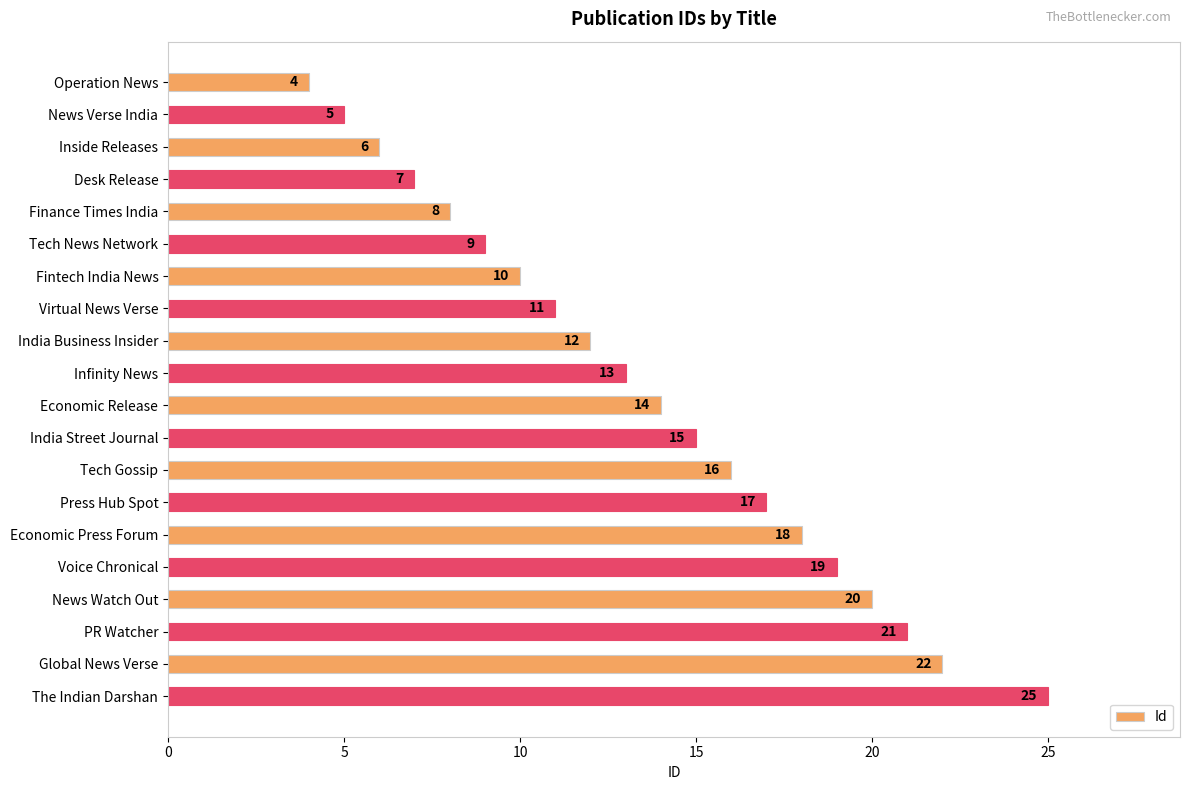

What is the minimum value shown in the chart?

4